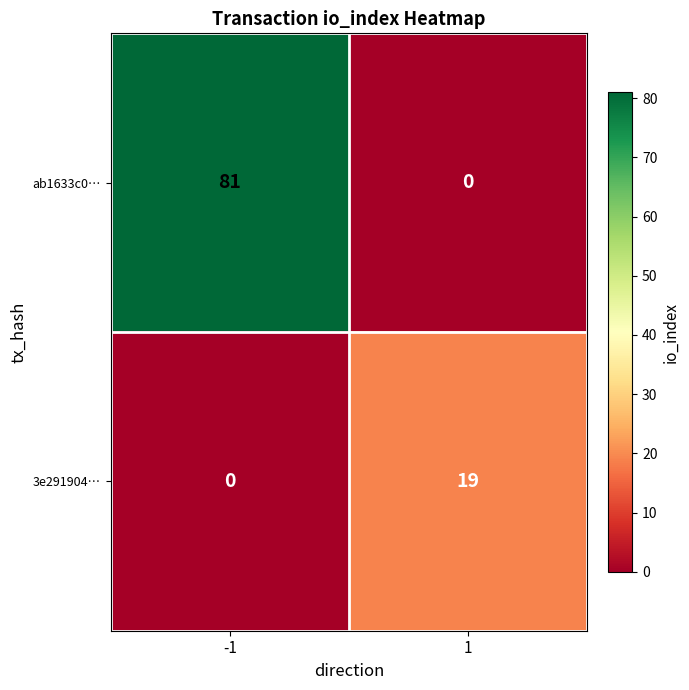

At which category is the sum across all series the highest?

-1